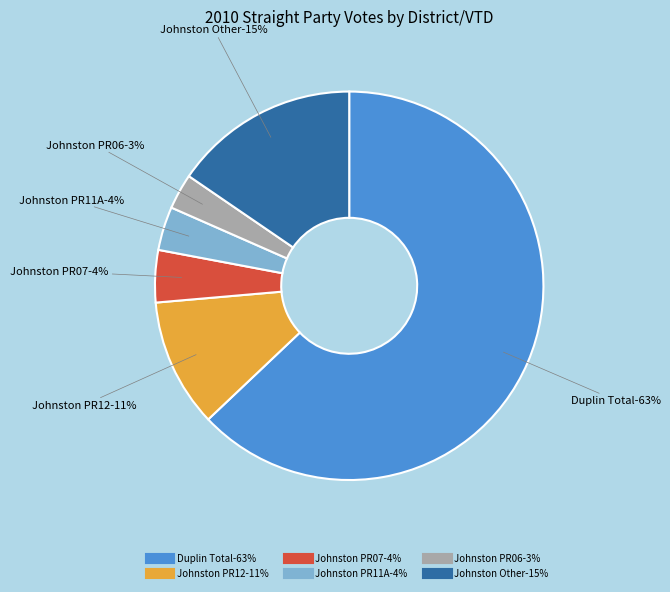

How many segments does this pie chart have?

6